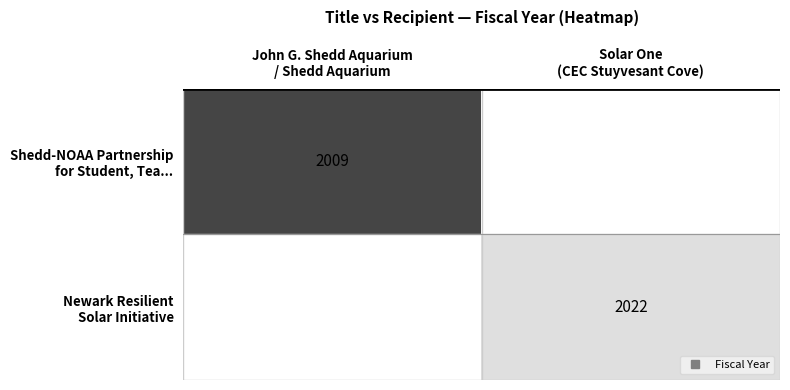

How many categories are shown in the chart?

2